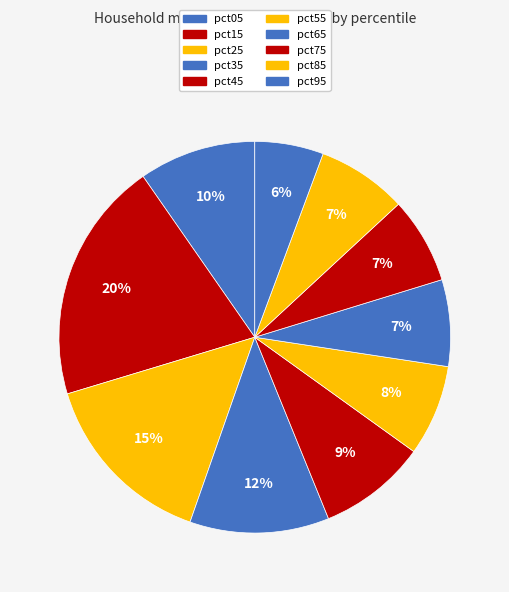

Rank the categories by value from lowest to highest.

pct95, pct75, pct65, pct85, pct55, pct45, pct05, pct35, pct25, pct15